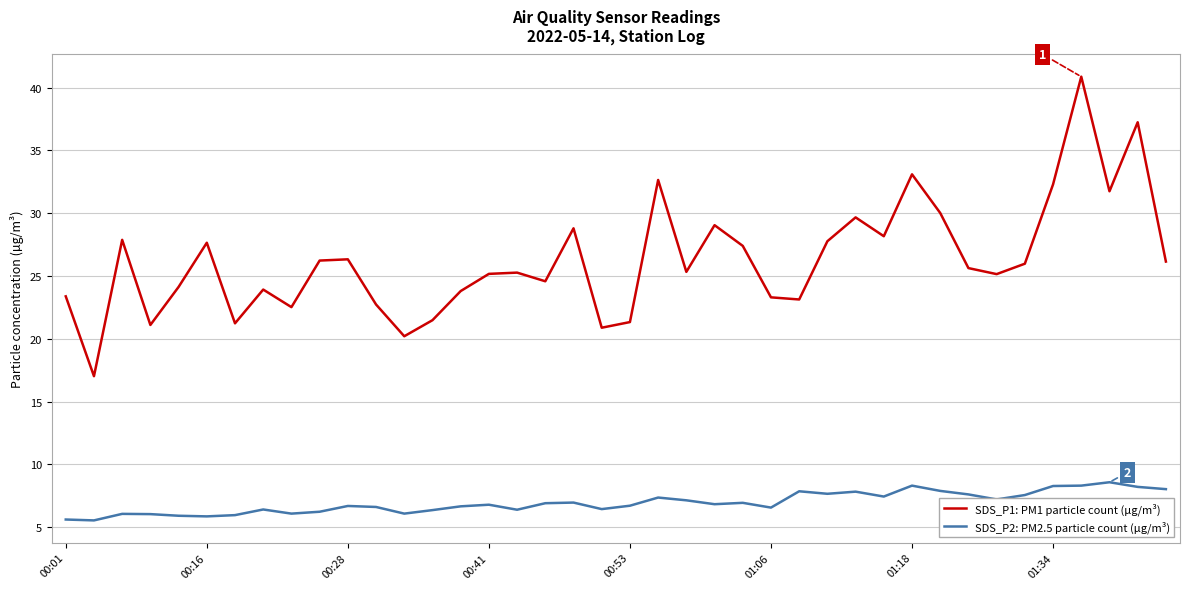

What is the average value of the SDS_P2: PM2.5 particle count (µg/m³) series?

6.9